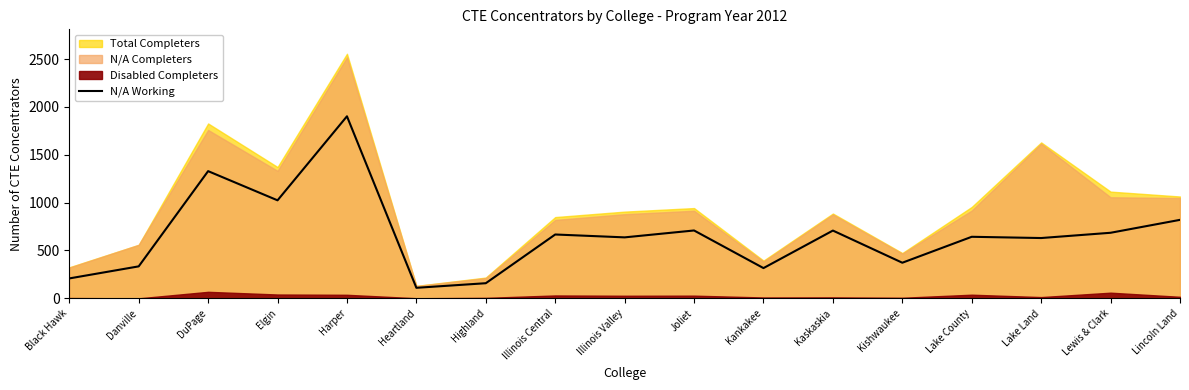

What is the label of the 9th point from the left?

Illinois Valley